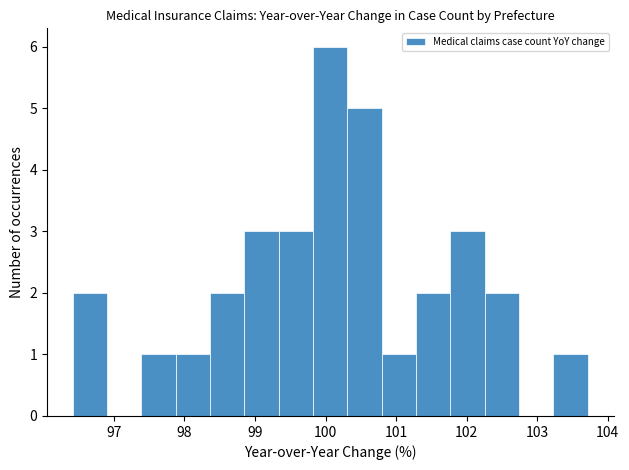

Reading left to right, transcribe this chart: for each bar, give the range it covers on the x-axis and its height. Neither the bar edges nor the heights are printed on the chart, so give them approximately, as read against the axes.

96.4 to 96.9: 2
96.9 to 97.4: 0
97.4 to 97.9: 1
97.9 to 98.4: 1
98.4 to 98.9: 2
98.9 to 99.3: 3
99.3 to 99.8: 3
99.8 to 100.3: 6
100.3 to 100.8: 5
100.8 to 101.3: 1
101.3 to 101.8: 2
101.8 to 102.3: 3
102.3 to 102.7: 2
102.7 to 103.2: 0
103.2 to 103.7: 1